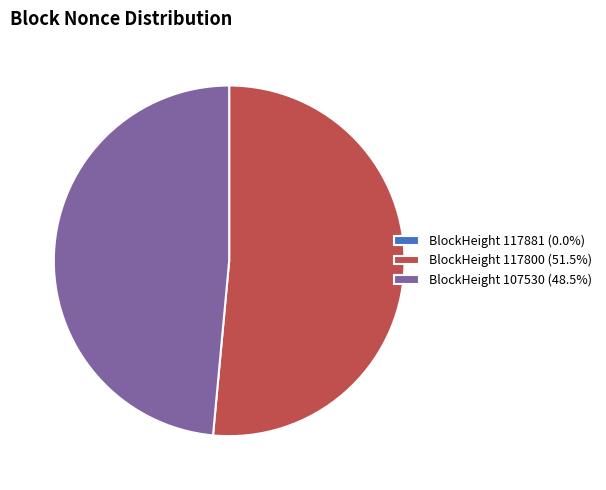

Does any single category account for the majority?

Yes